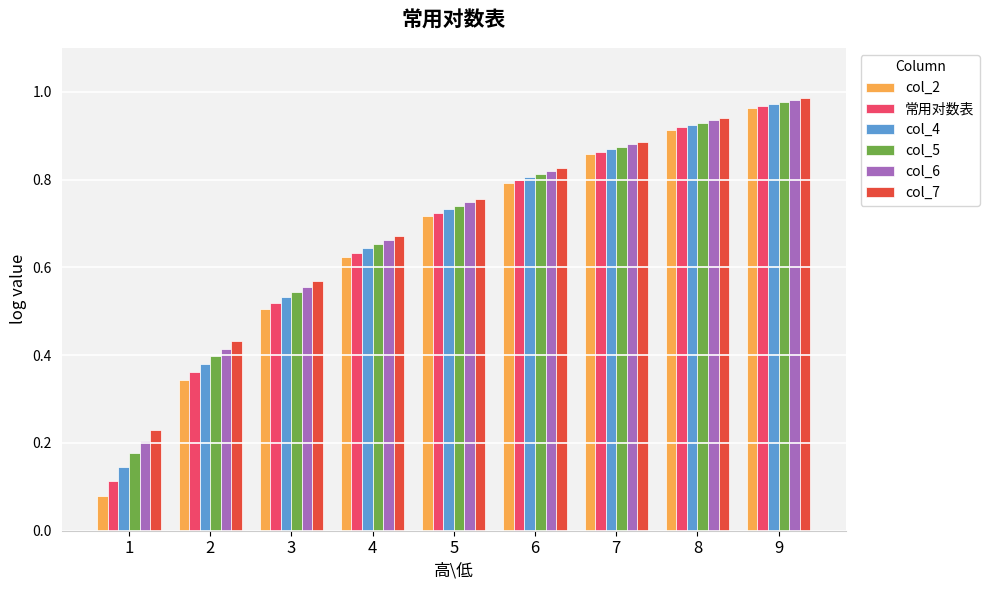

Which category has the highest value across all series?

9